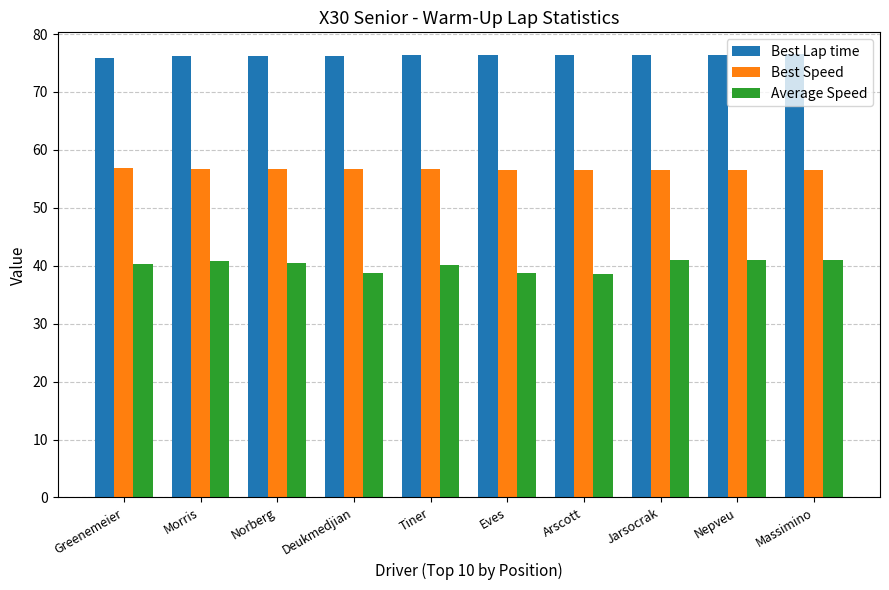

Does the chart contain stacked bars?

No